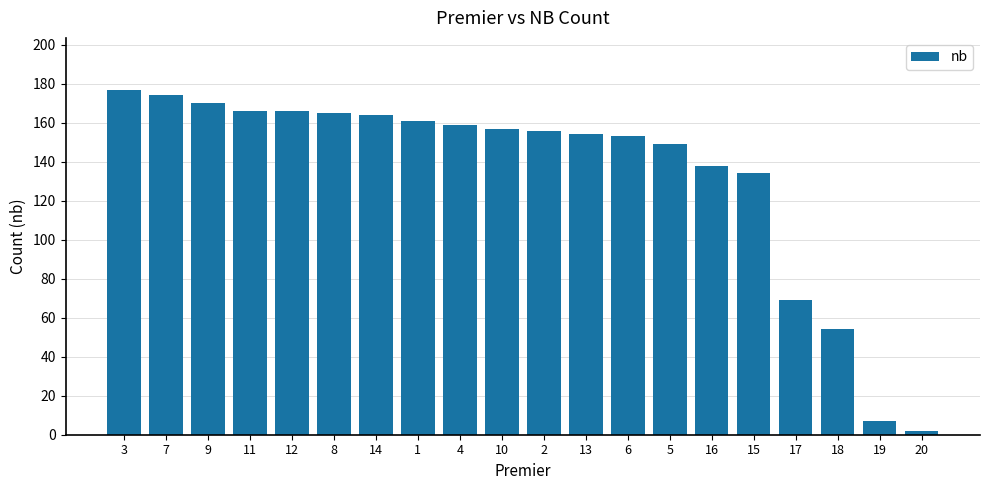

Reading right to left, transcribe all the data shown in this chart.

2	7	54	69	134	138	149	153	154	156	157	159	161	164	165	166	166	170	174	177